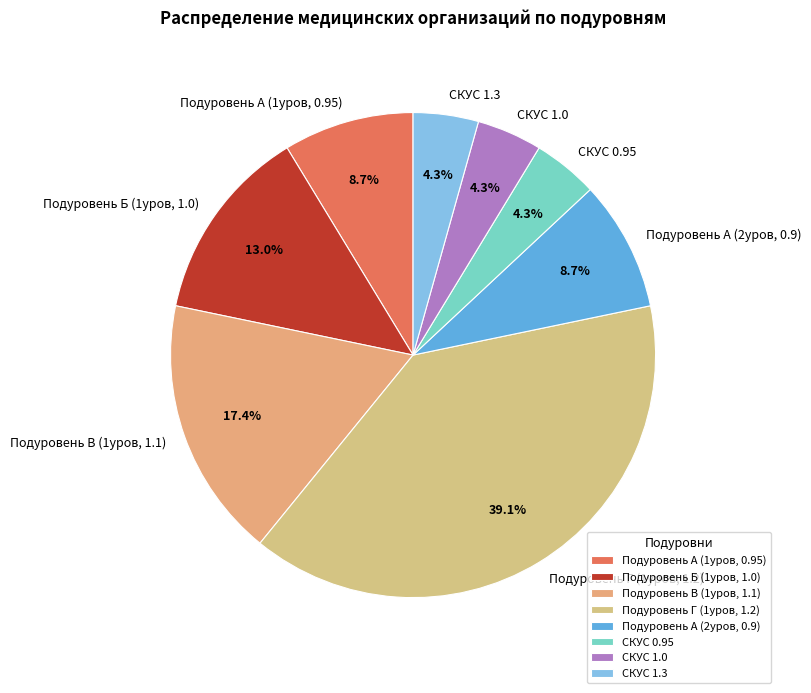

How many segments does this pie chart have?

8